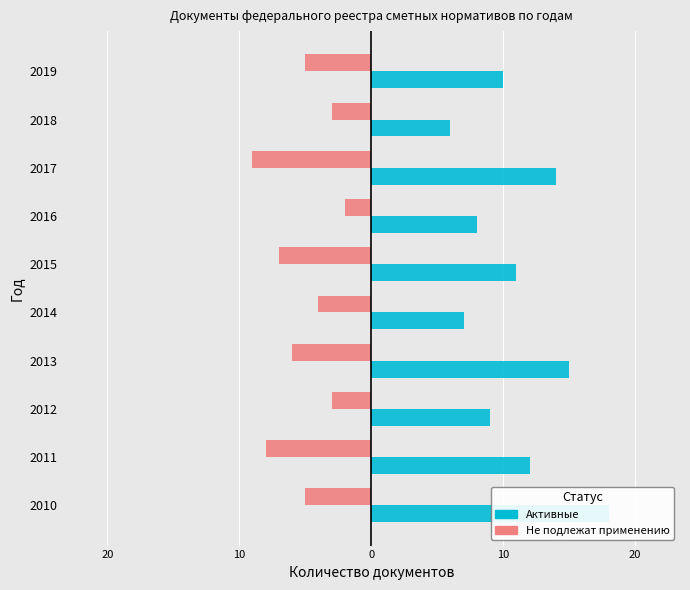

What is the difference between the second highest and minimum values in the Активные series?

9